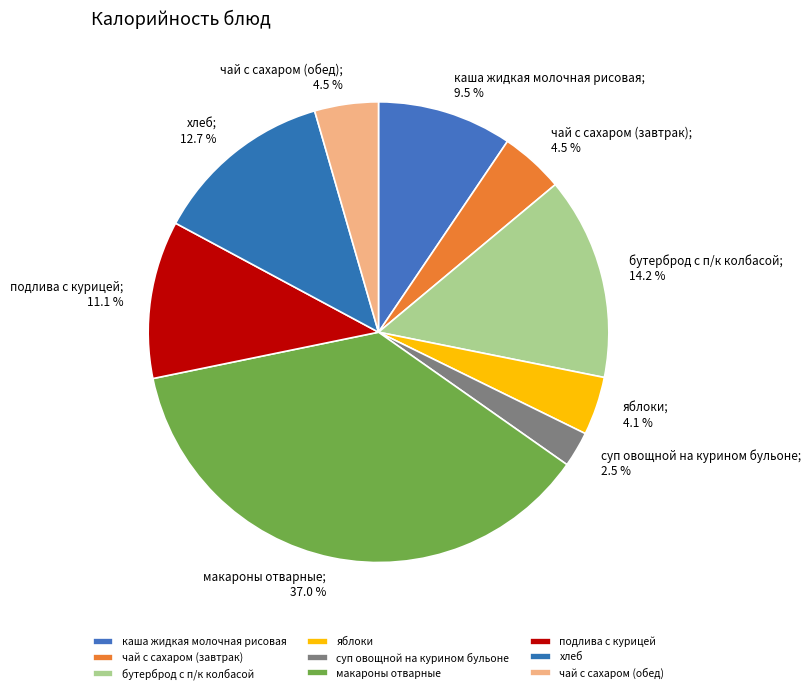

Count the number of slices in the pie.

9